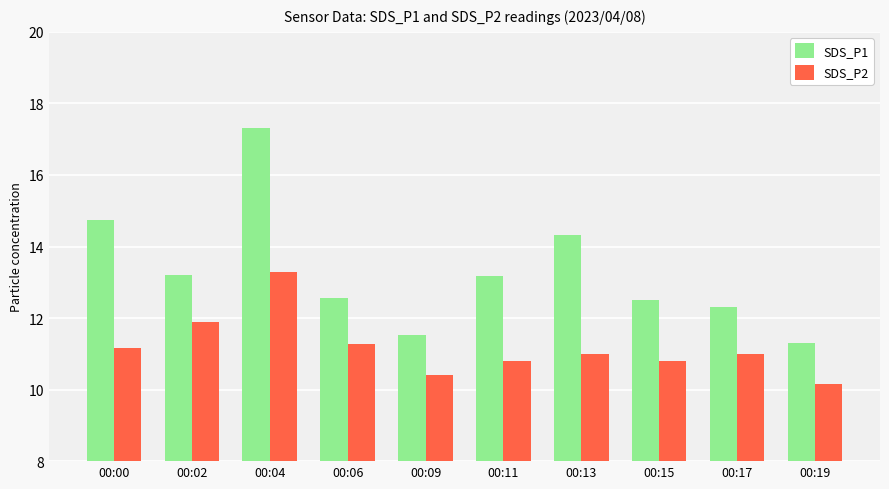

What is the approximate value of SDS_P2 at 00:19?

10.2